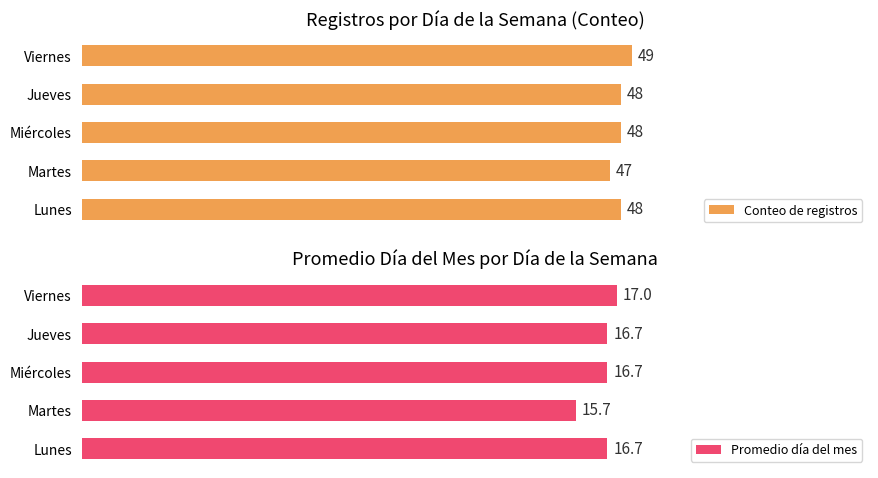

What is the smallest value displayed?

15.7